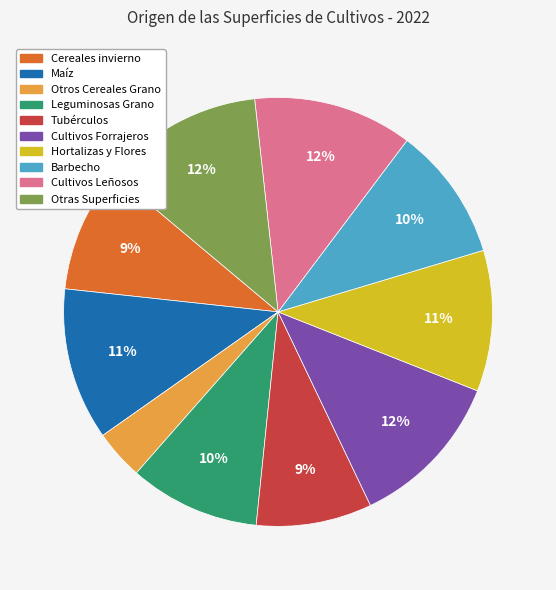

Is it true that Hortalizas y Flores is 11% of the pie?

True